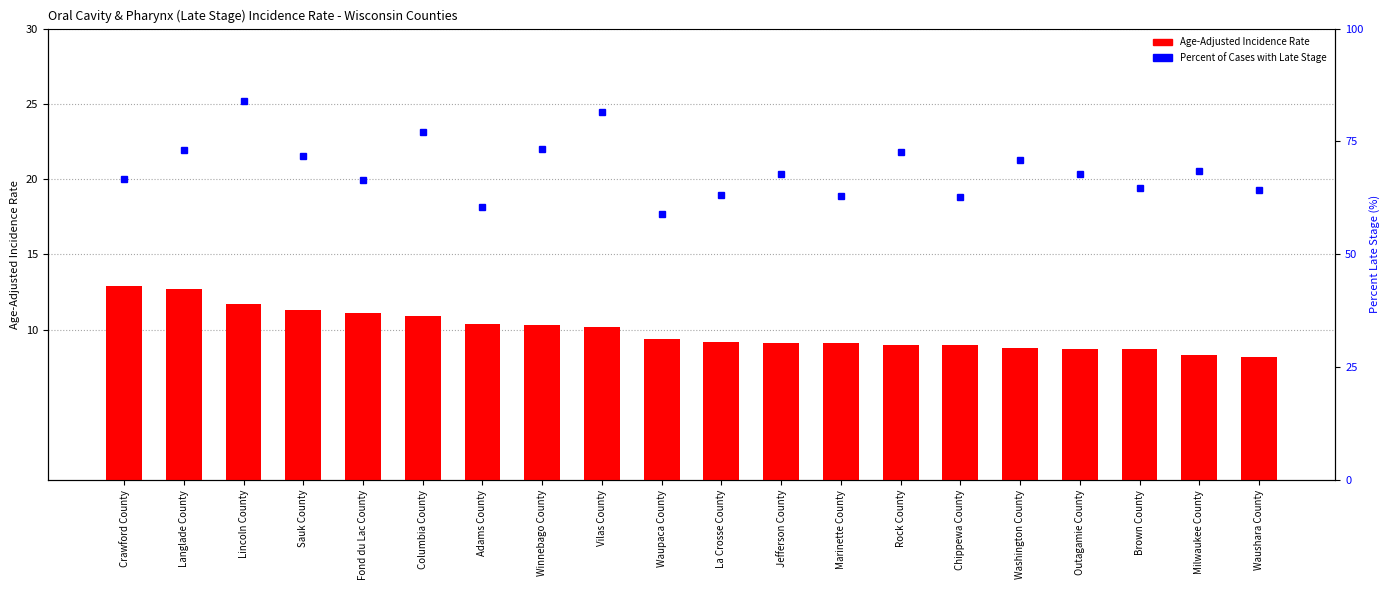

List the series in order of their peak value, lowest first.

Age-Adjusted Incidence Rate, Percent of Cases with Late Stage